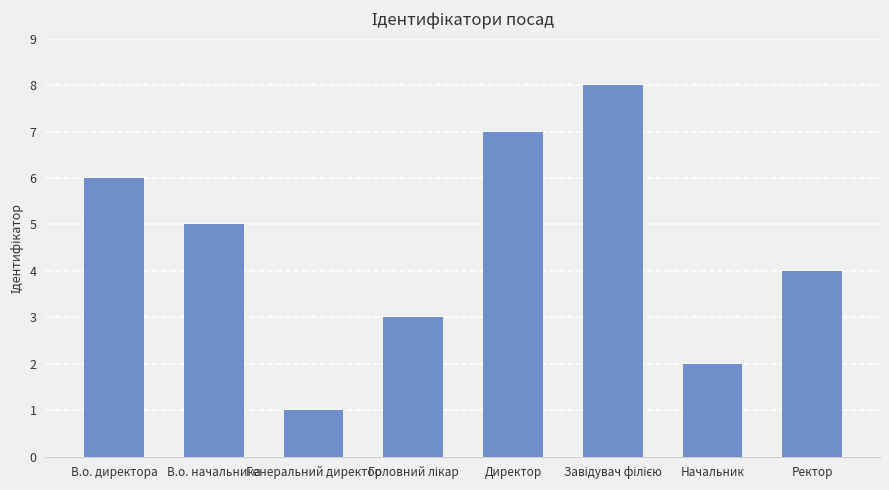

How many bars are there in total?

8